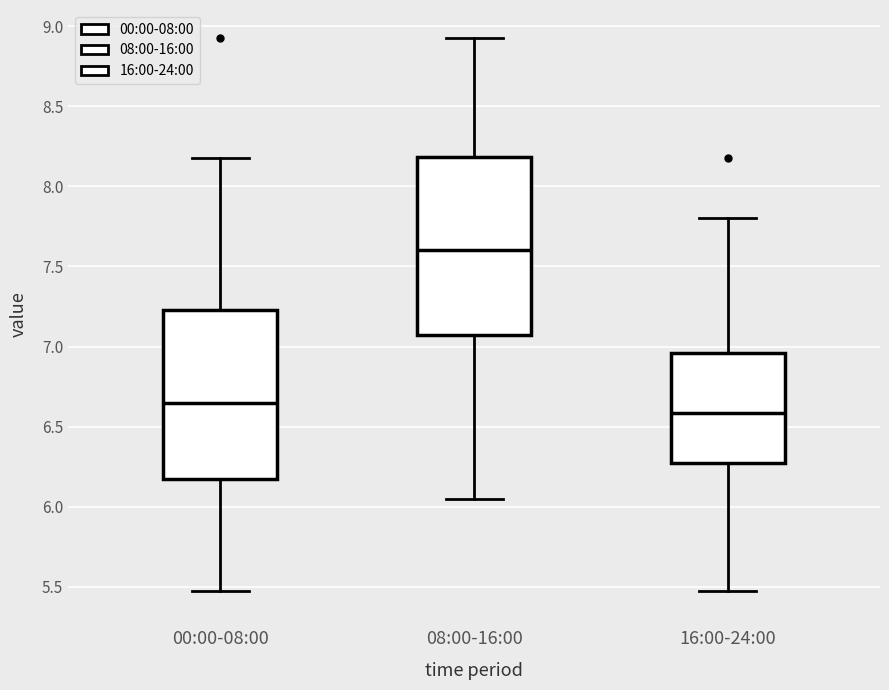

Reading left to right, read every box against the y-axis: the position of its median line, the range the box covers, and the ends of its whiskers. The values are not printed on the chart, so give them approximately, as read against the axis.

00:00-08:00: median 6.65, box 6.15 to 7.25, whiskers 5.45 to 8.20
08:00-16:00: median 7.60, box 7.10 to 8.20, whiskers 6.05 to 8.95
16:00-24:00: median 6.60, box 6.25 to 6.95, whiskers 5.45 to 7.80